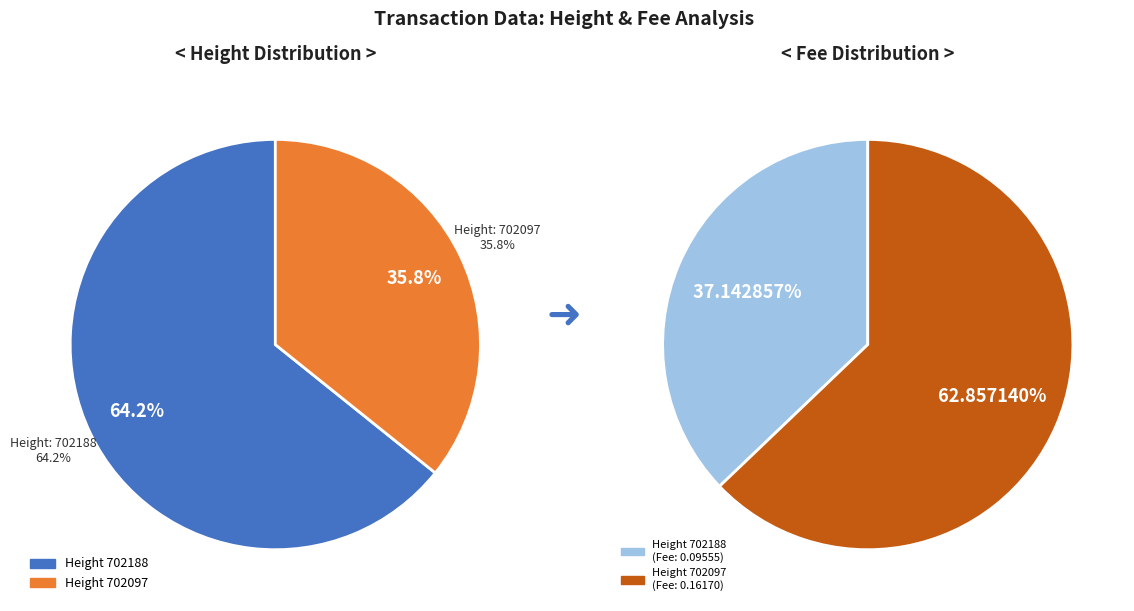

The 702097 slice represents 44% of the pie. True or false?

False